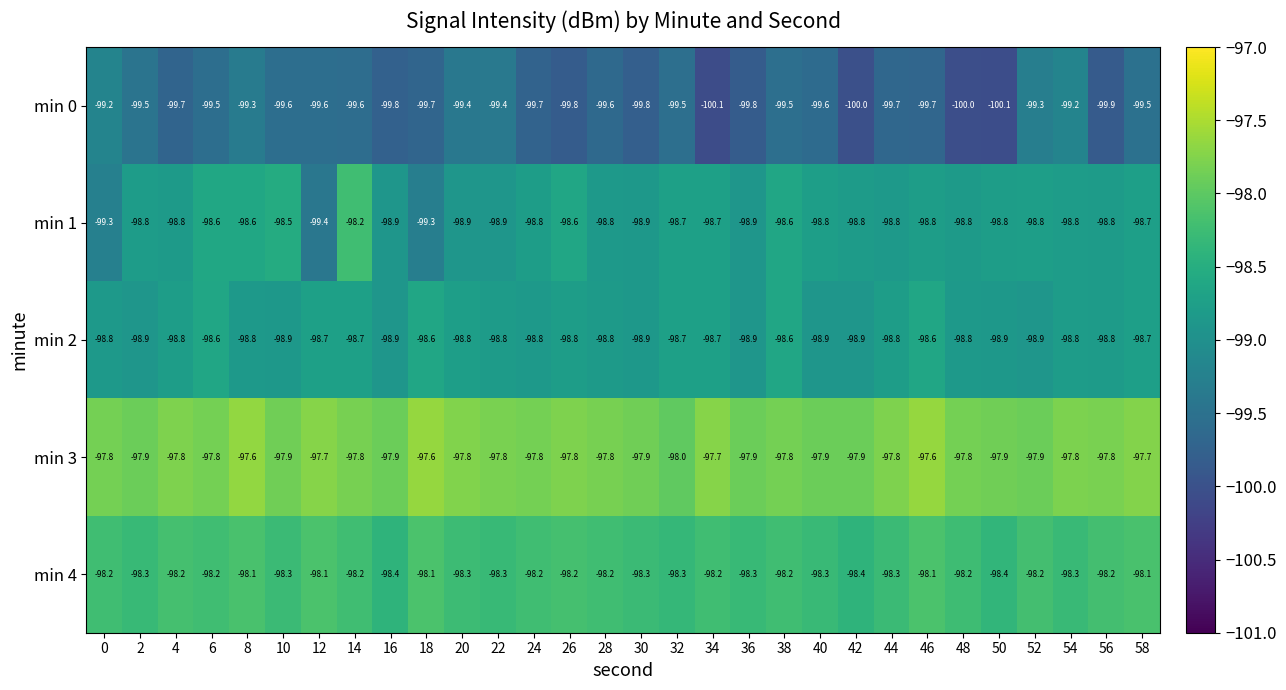

What is the minimum value shown in the chart?

-100.1